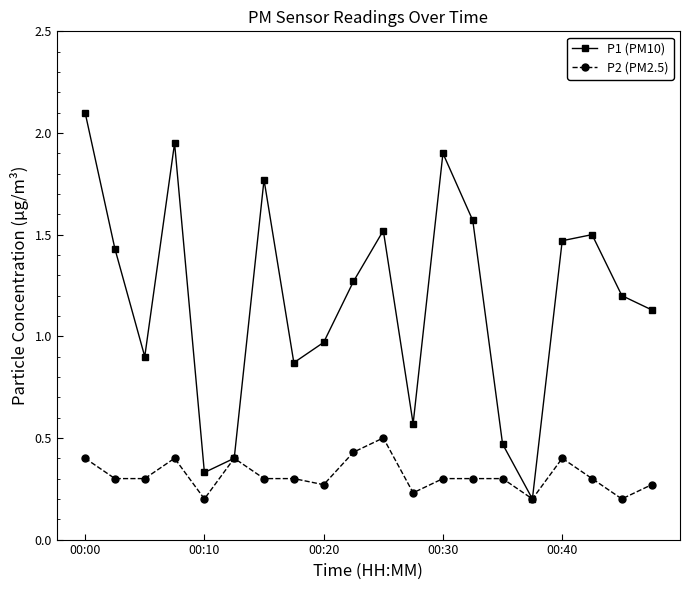

True or false: P1 (PM10) has more than 0 points higher than both neighbors.

True